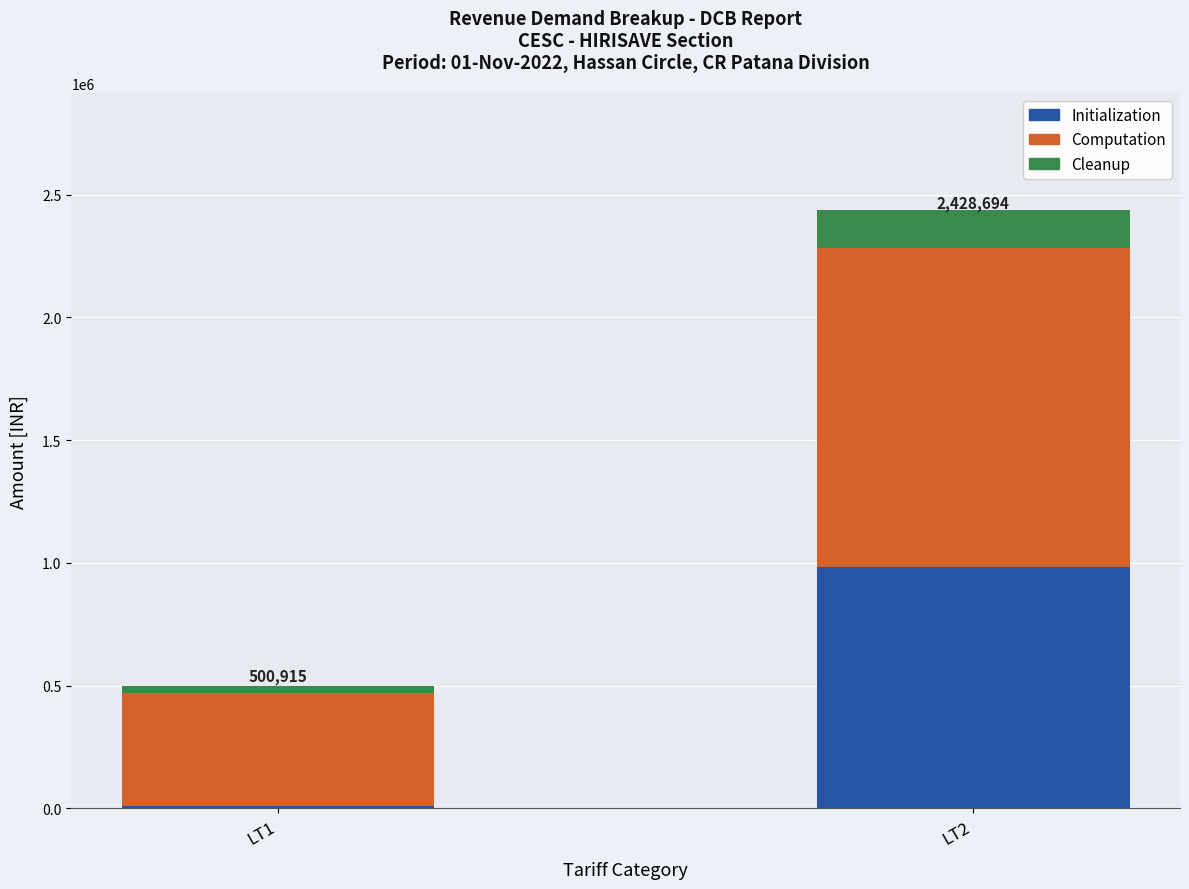

Count the number of data series in this chart.

3